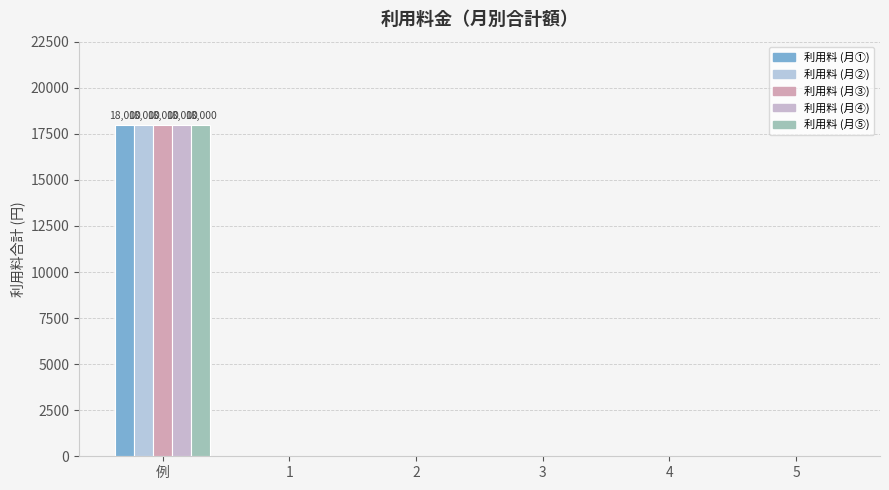

Which has a higher value, 2 or 5?

2